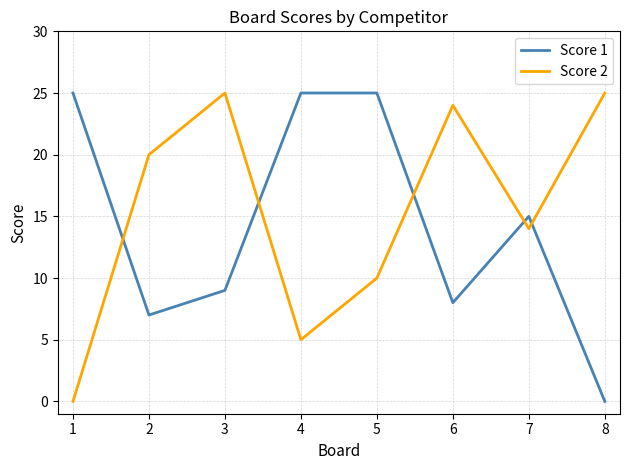

How many distinct data groups are displayed?

2